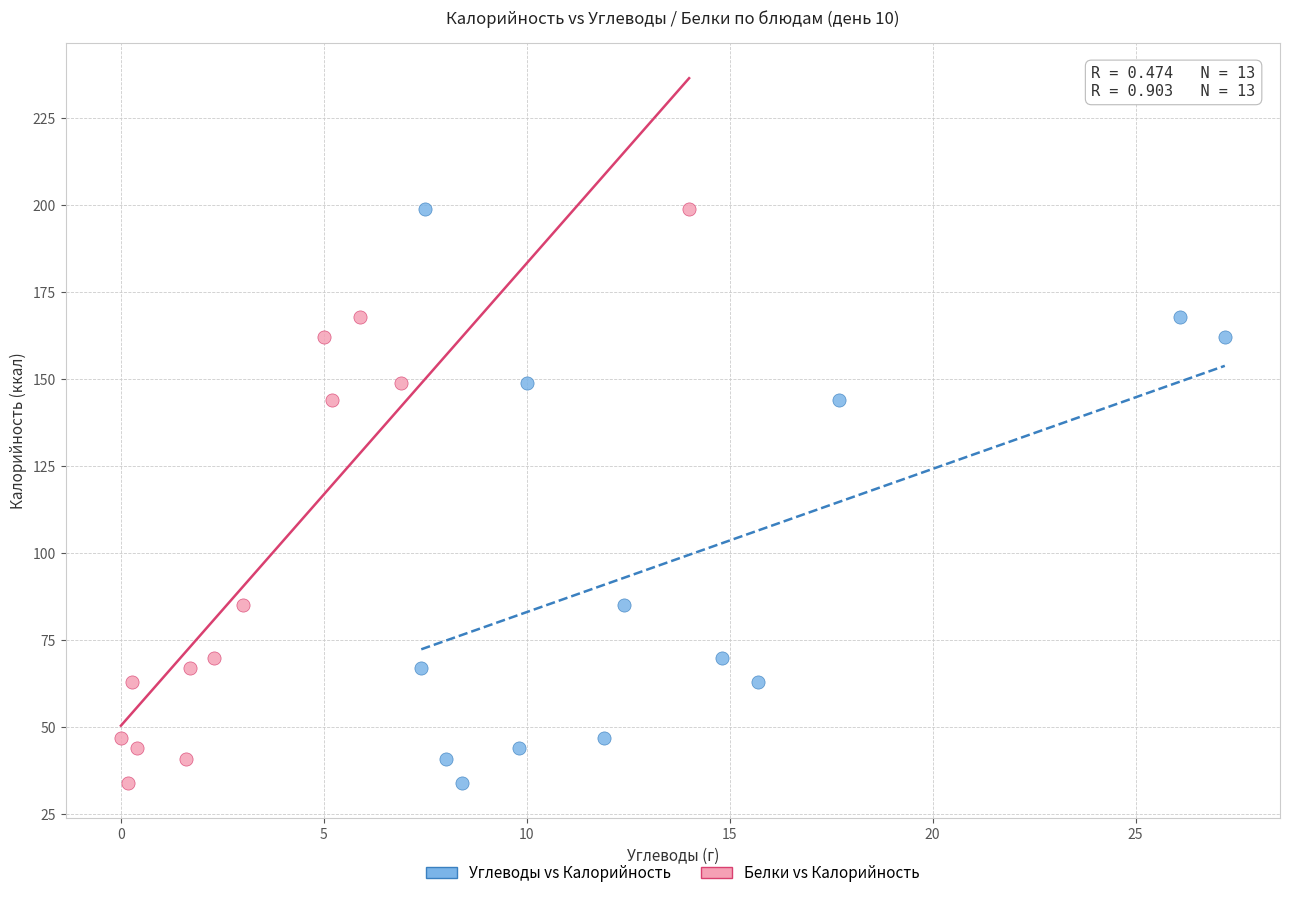

What are all the series names shown in the legend?

Углеводы vs Калорийность, Белки vs Калорийность